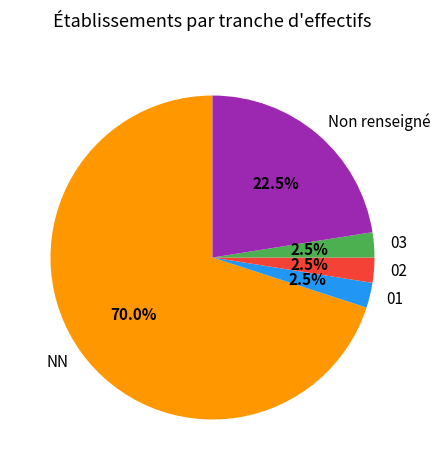

Does any single category account for the majority?

Yes